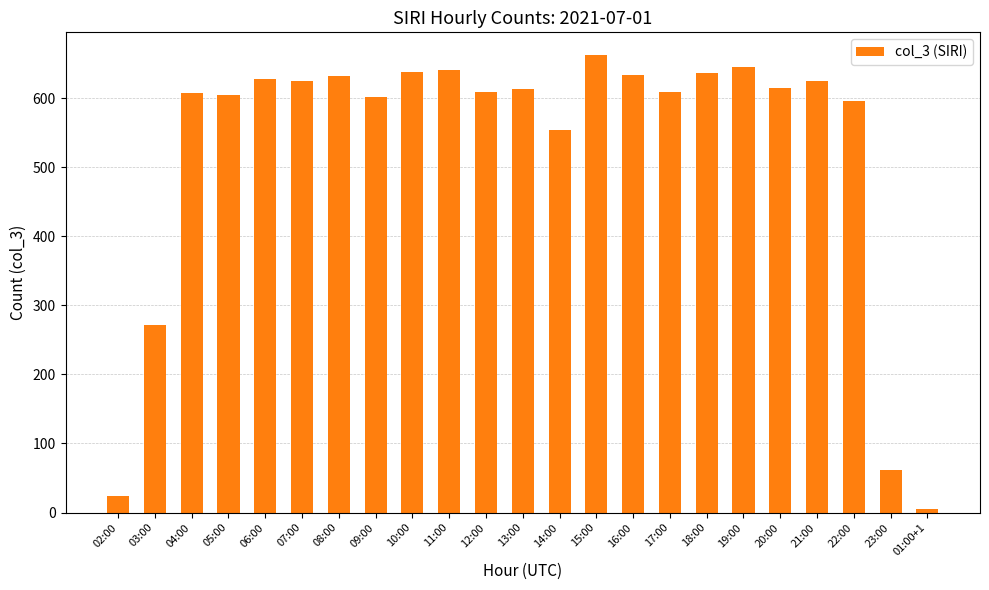

What is the difference between the values at 01:00+1 and 22:00?

590